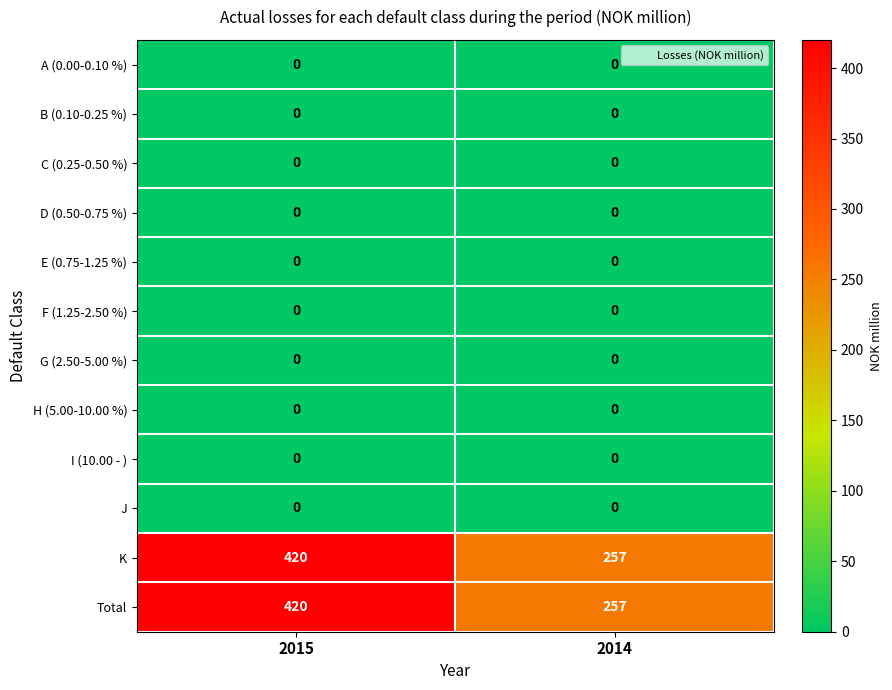

Rank the categories by Total value from lowest to highest.

2014, 2015